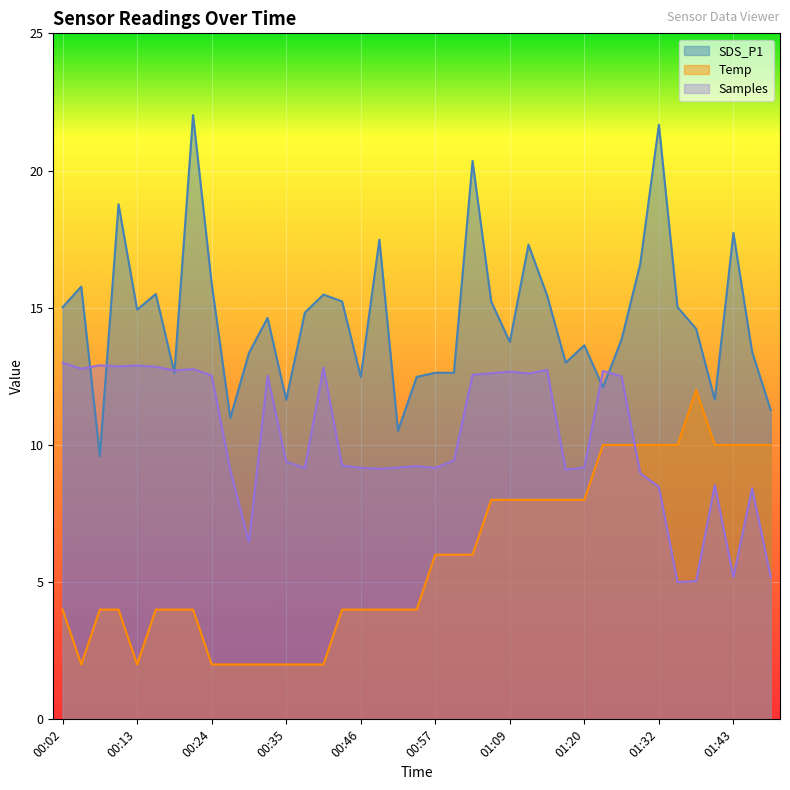

What are all the series names shown in the legend?

SDS_P1, Temp, Samples